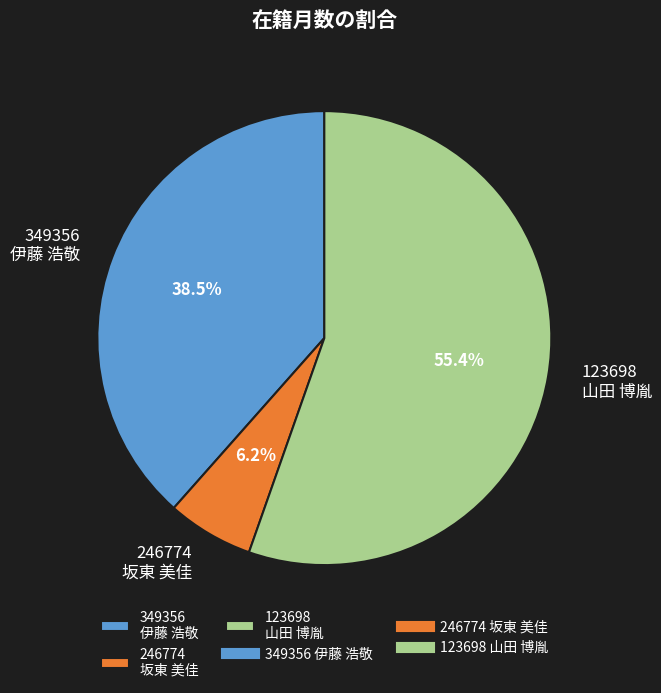

To the nearest percent, what is the difference between the largest and smallest slice percentages?

49%